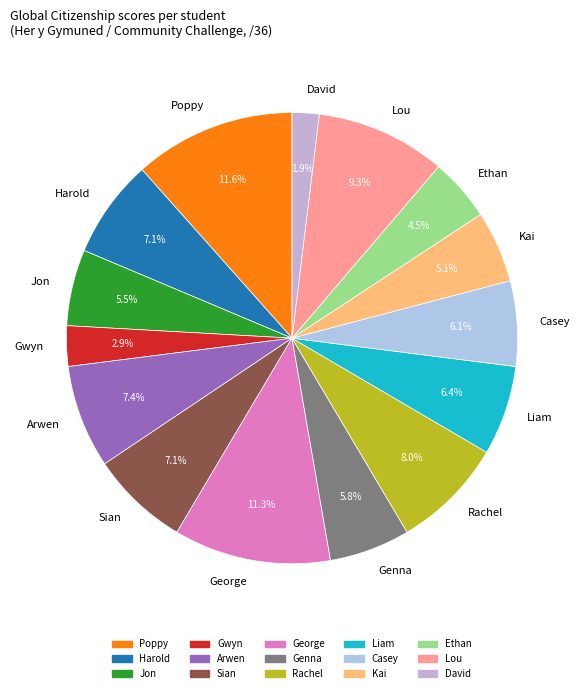

What is the smallest slice in the pie chart?

David